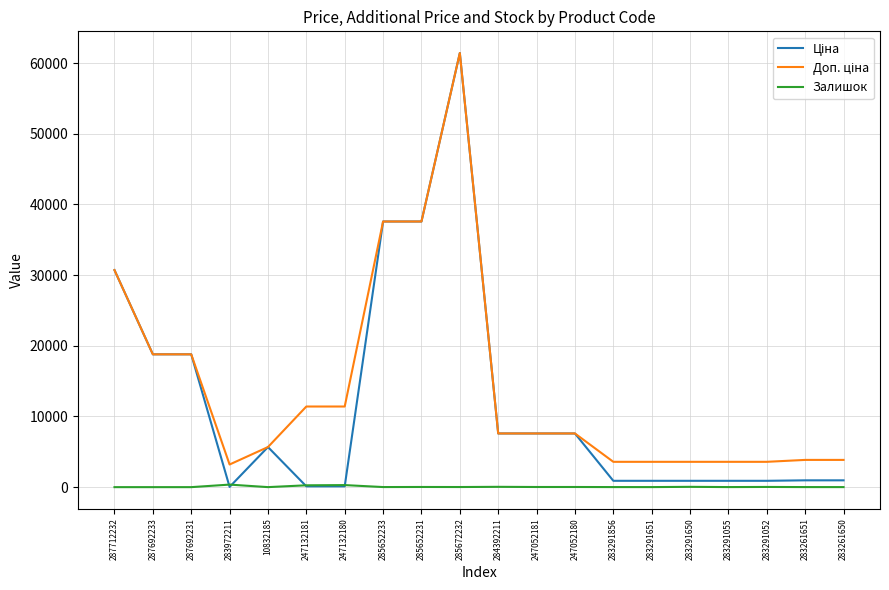

How many values in the Залишок series are below 16?

10